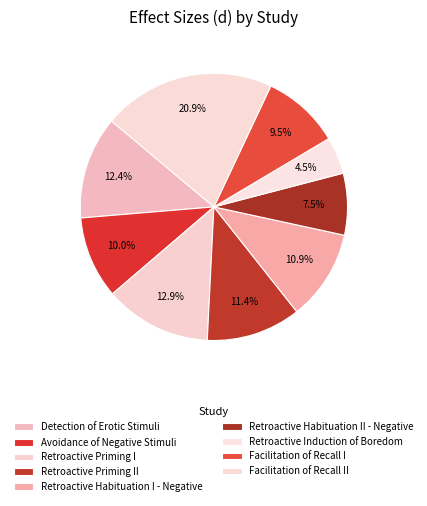

Count the number of slices in the pie.

9